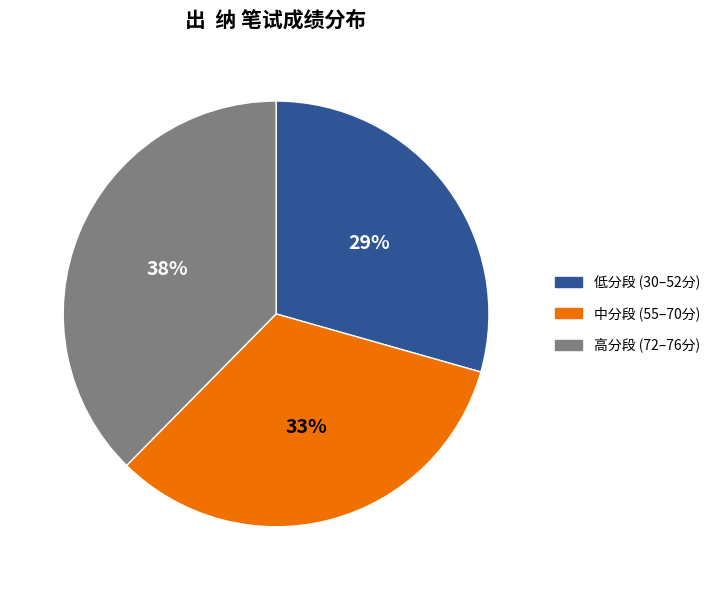

What is the ratio of the value at 低分段 (30–52分) to the value at 中分段 (55–70分)?

0.9